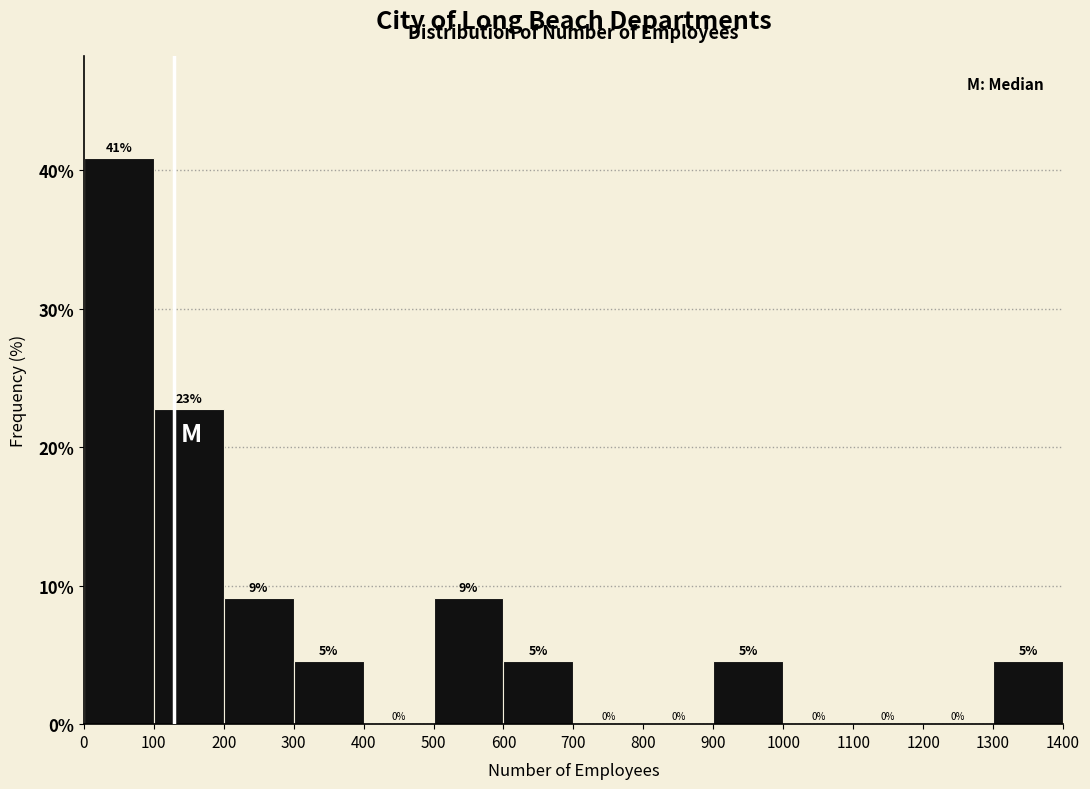

Which range on the x-axis has the tallest bar?

0 to 100